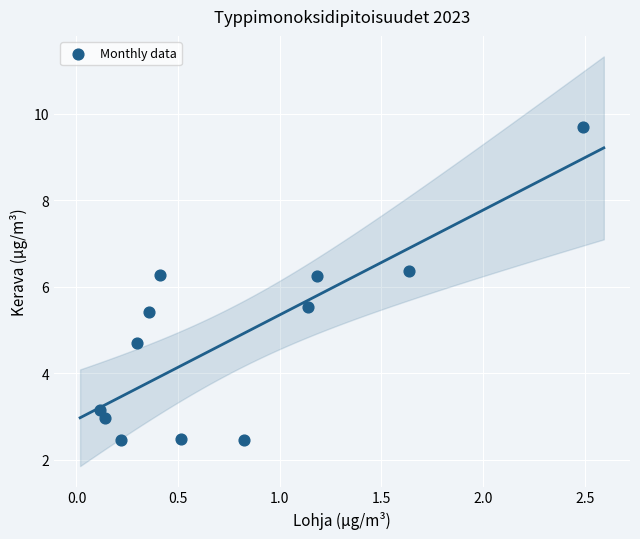

What is the average X value?

0.8